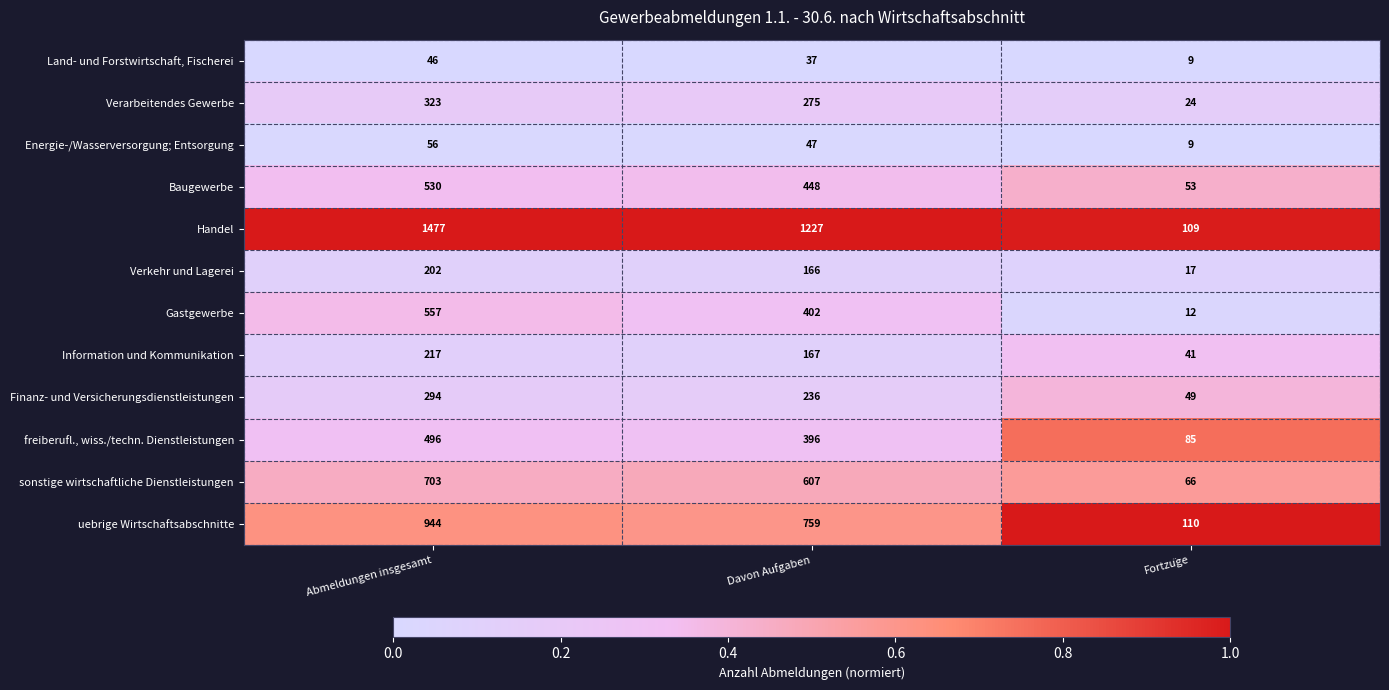

Which category has the highest value in the Baugewerbe series?

Abmeldungen insgesamt